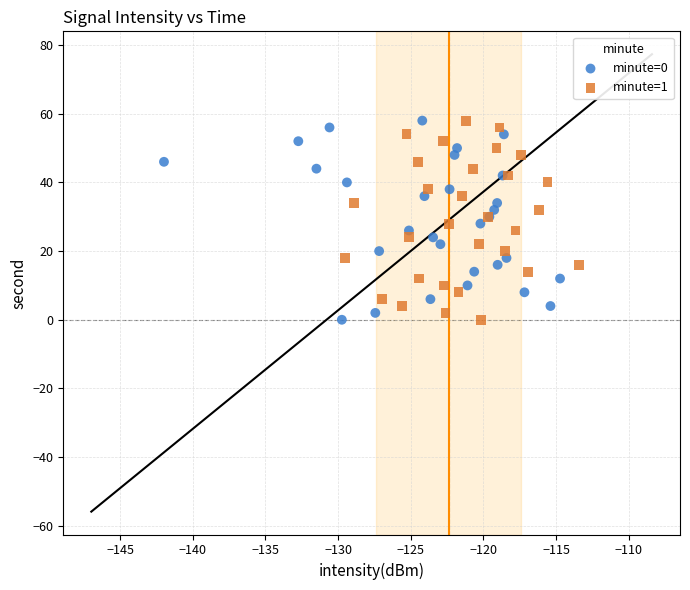

What are all the series names shown in the legend?

minute=0, minute=1